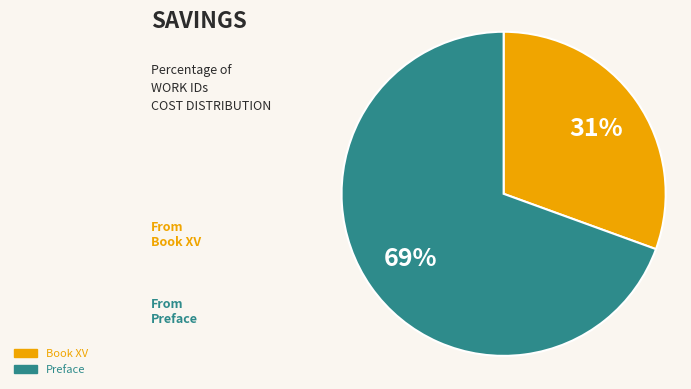

Between Preface and Book XV, which is larger?

Preface